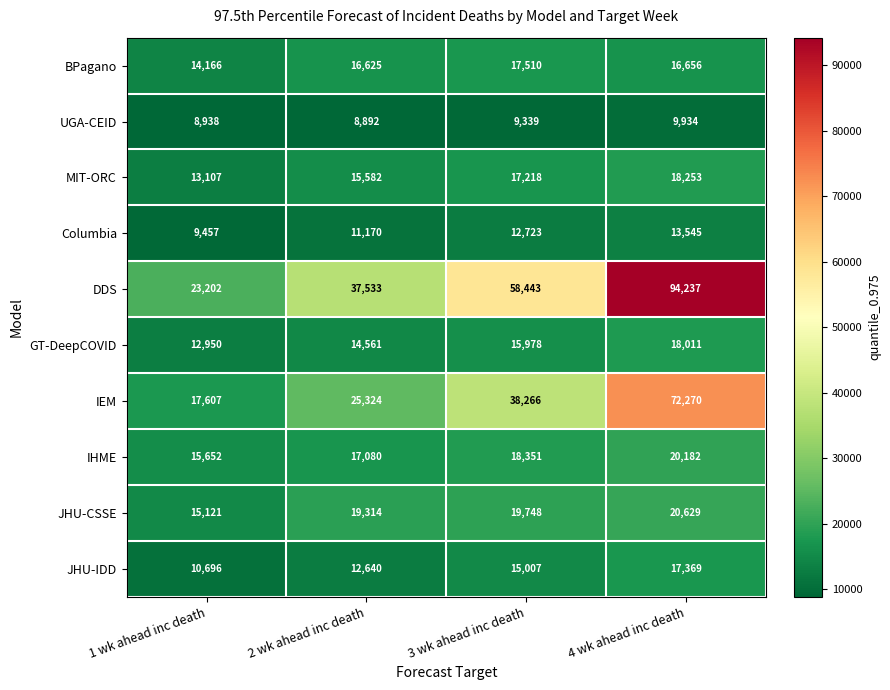

At 1 wk ahead inc death, list the series in order from largest to smallest.

DDS, IEM, IHME, JHU-CSSE, BPagano, MIT-ORC, GT-DeepCOVID, JHU-IDD, Columbia, UGA-CEID